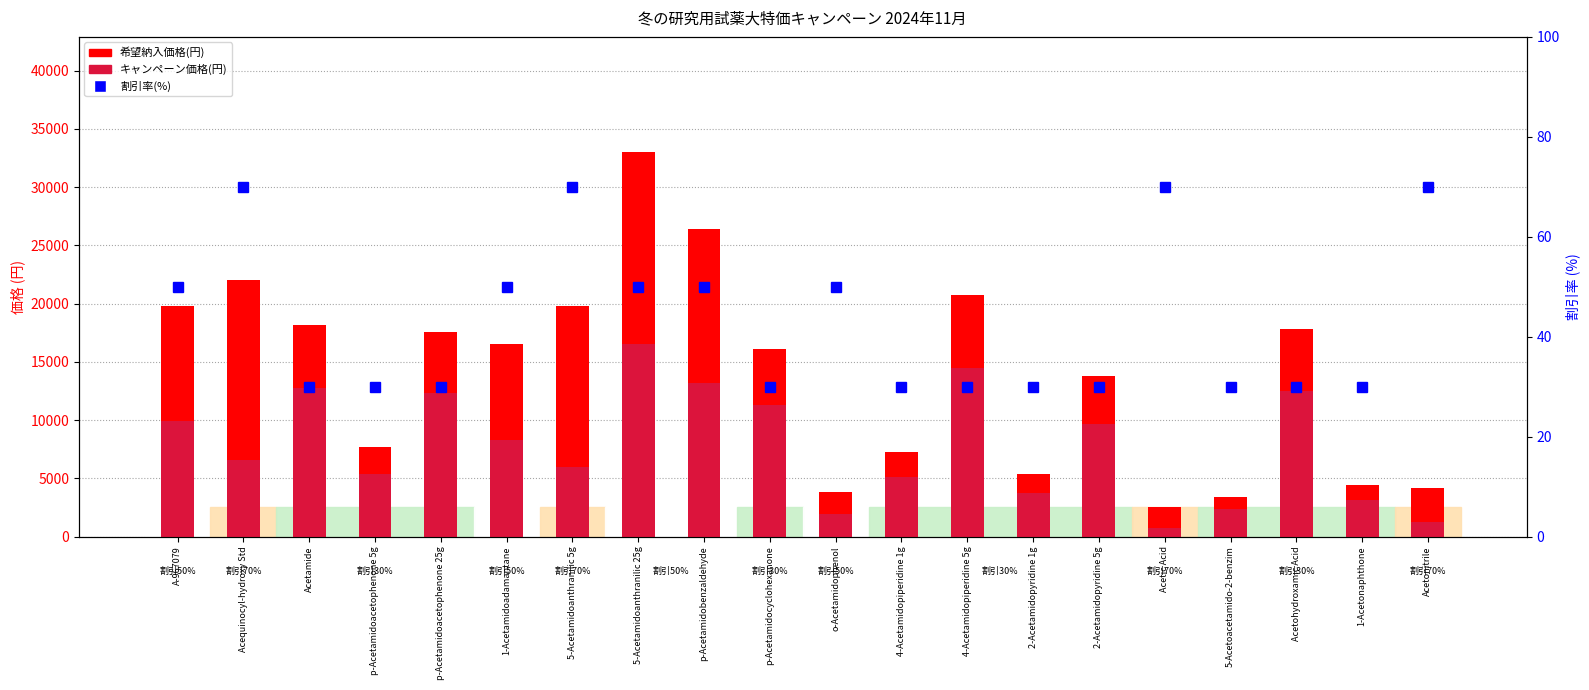

Reading right to left, transcribe all the data shown in this chart.

希望納入価格(円): Acetonitrile=4170	1-Acetonaphthone=4430	Acetohydroxamic Acid=17800	5-Acetoacetamido-2-benzim=3410	Acetic Acid=2530	2-Acetamidopyridine 5g=13800	2-Acetamidopyridine 1g=5390	4-Acetamidopiperidine 5g=20700	4-Acetamidopiperidine 1g=7260	o-Acetamidophenol=3850	p-Acetamidocyclohexanone=16100	p-Acetamidobenzaldehyde=26400	5-Acetamidoanthranilic 25g=33000	5-Acetamidoanthranilic 5g=19800	1-Acetamidoadamantane=16500	p-Acetamidoacetophenone 25g=17600	p-Acetamidoacetophenone 5g=7700	Acetamide=18200	Acequinocyl-hydroxy Std=22000	A-967079=19800
キャンペーン価格(円): Acetonitrile=1250	1-Acetonaphthone=3100	Acetohydroxamic Acid=12460	5-Acetoacetamido-2-benzim=2390	Acetic Acid=760	2-Acetamidopyridine 5g=9660	2-Acetamidopyridine 1g=3770	4-Acetamidopiperidine 5g=14490	4-Acetamidopiperidine 1g=5080	o-Acetamidophenol=1930	p-Acetamidocyclohexanone=11270	p-Acetamidobenzaldehyde=13200	5-Acetamidoanthranilic 25g=16500	5-Acetamidoanthranilic 5g=5940	1-Acetamidoadamantane=8250	p-Acetamidoacetophenone 25g=12320	p-Acetamidoacetophenone 5g=5390	Acetamide=12740	Acequinocyl-hydroxy Std=6600	A-967079=9900
割引率(%): Acetonitrile=70	1-Acetonaphthone=30	Acetohydroxamic Acid=30	5-Acetoacetamido-2-benzim=30	Acetic Acid=70	2-Acetamidopyridine 5g=30	2-Acetamidopyridine 1g=30	4-Acetamidopiperidine 5g=30	4-Acetamidopiperidine 1g=30	o-Acetamidophenol=50	p-Acetamidocyclohexanone=30	p-Acetamidobenzaldehyde=50	5-Acetamidoanthranilic 25g=50	5-Acetamidoanthranilic 5g=70	1-Acetamidoadamantane=50	p-Acetamidoacetophenone 25g=30	p-Acetamidoacetophenone 5g=30	Acetamide=30	Acequinocyl-hydroxy Std=70	A-967079=50